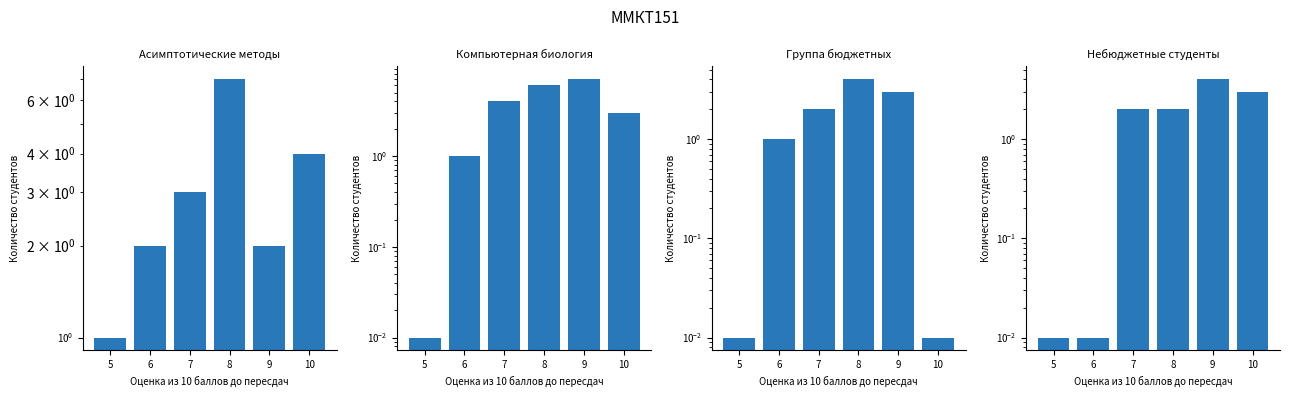

What are all the series names shown in the legend?

Асимптотические методы, Компьютерная биология, Группа бюджетных, Небюджетные студенты